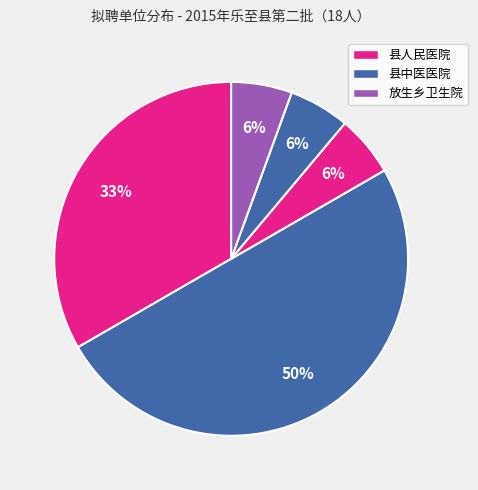

How many slices are in this pie chart?

5